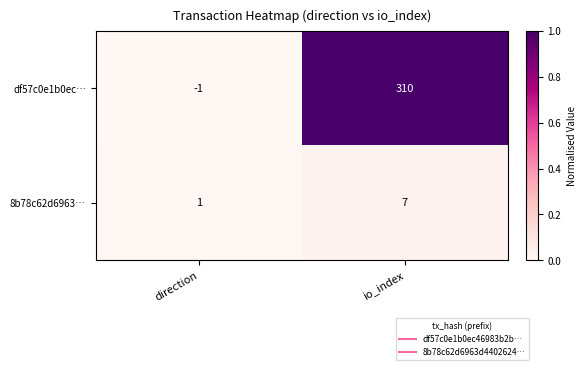

Which series changed the most between direction and io_index?

df57c0e1b0ec…